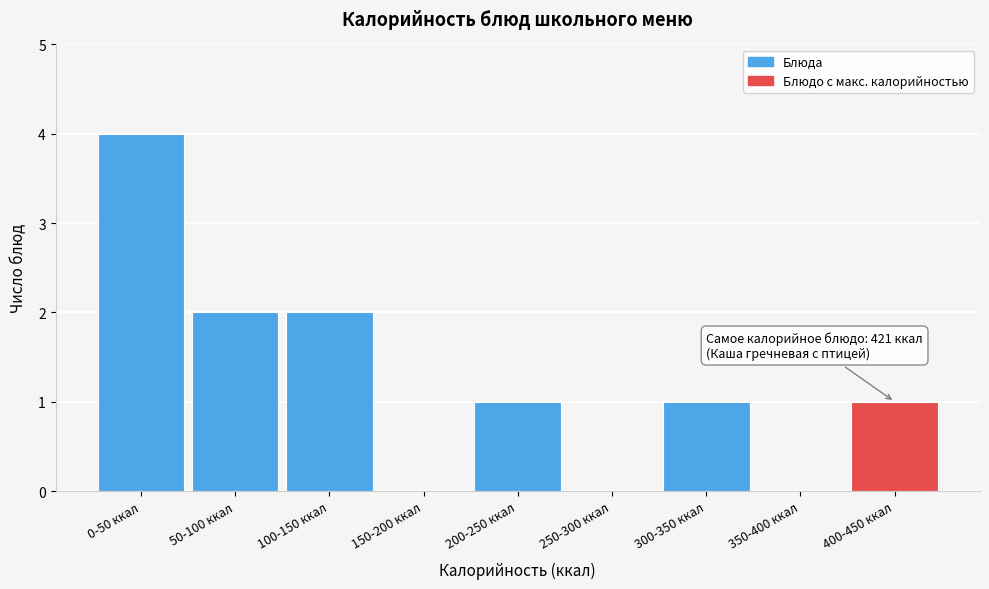

Reading left to right, what are all the values shown in this chart?

0-50 ккал=4	50-100 ккал=2	100-150 ккал=2	150-200 ккал=0	200-250 ккал=1	250-300 ккал=0	300-350 ккал=1	350-400 ккал=0	400-450 ккал=1